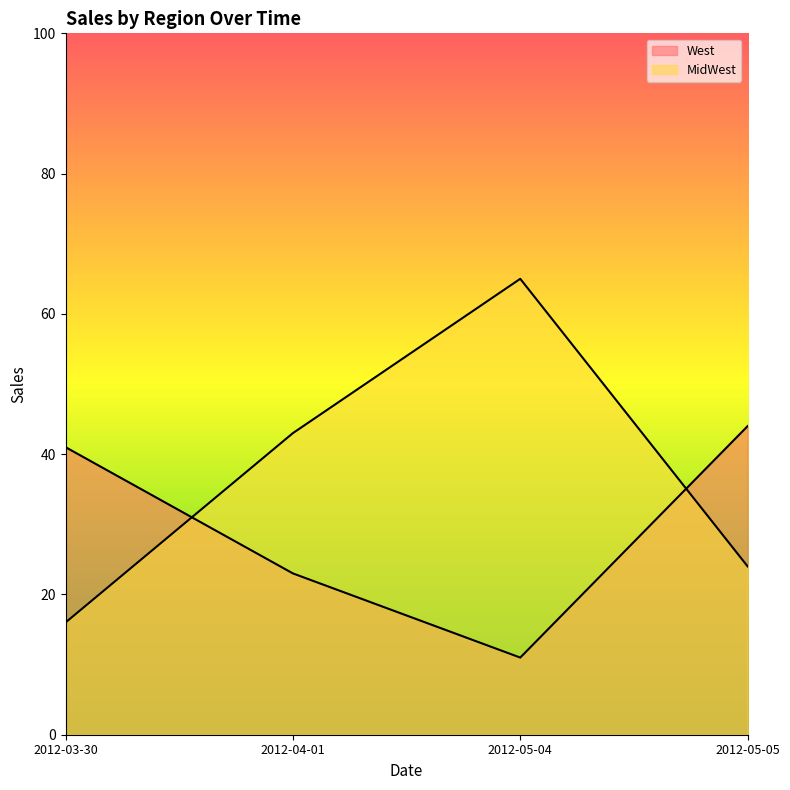

The West series shows 8 at 2012-04-01. True or false?

False